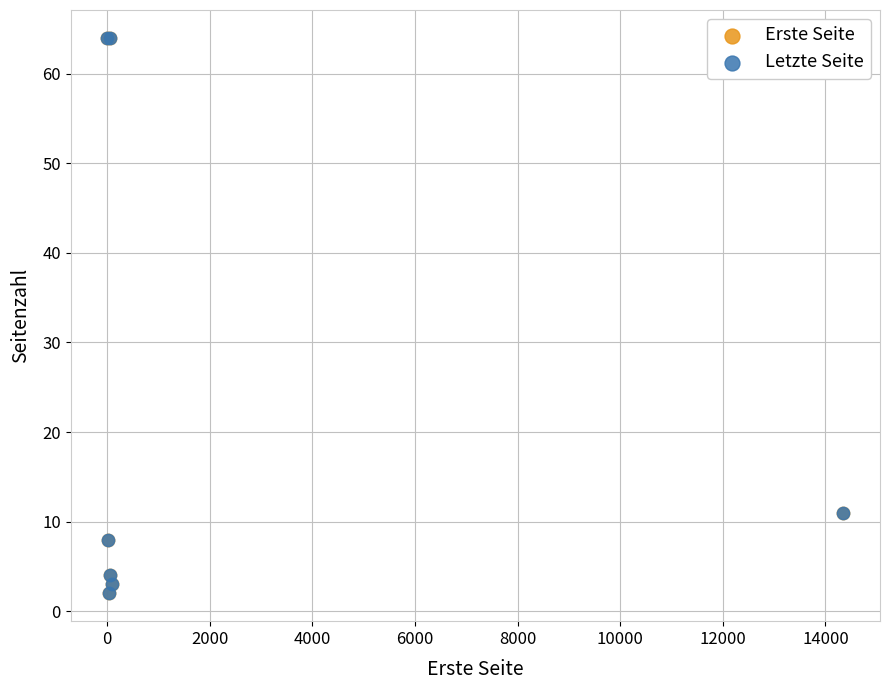

What are all the series names shown in the legend?

Erste Seite, Letzte Seite